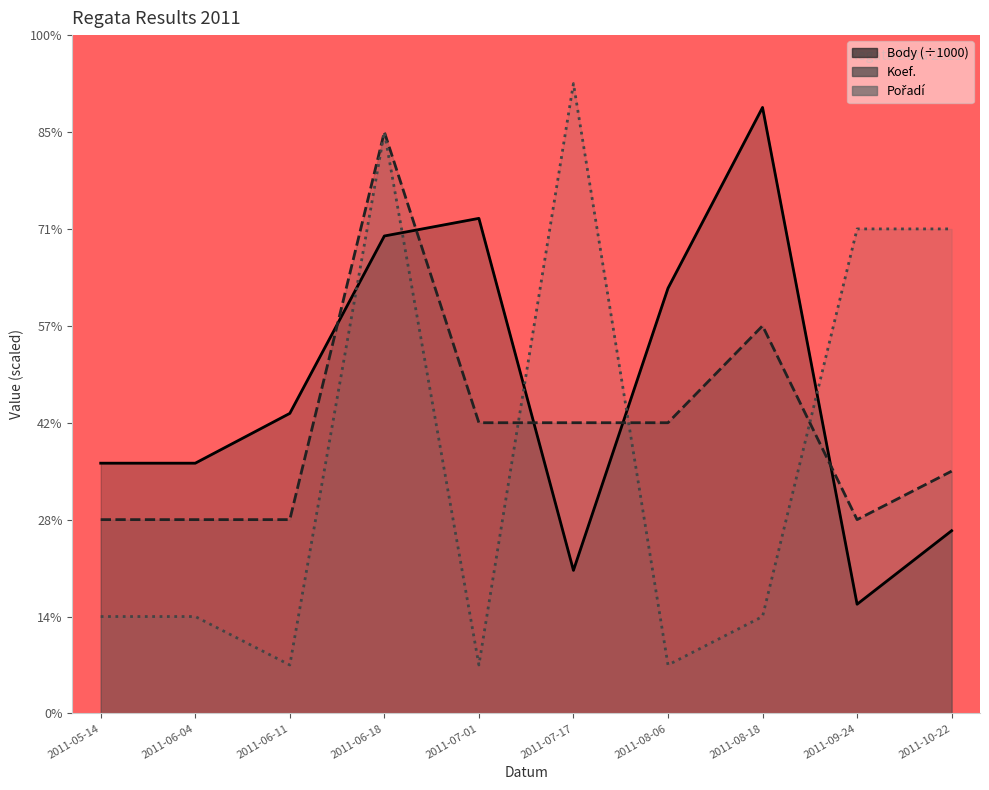

What is the sum of all Pořadí values?

54.0